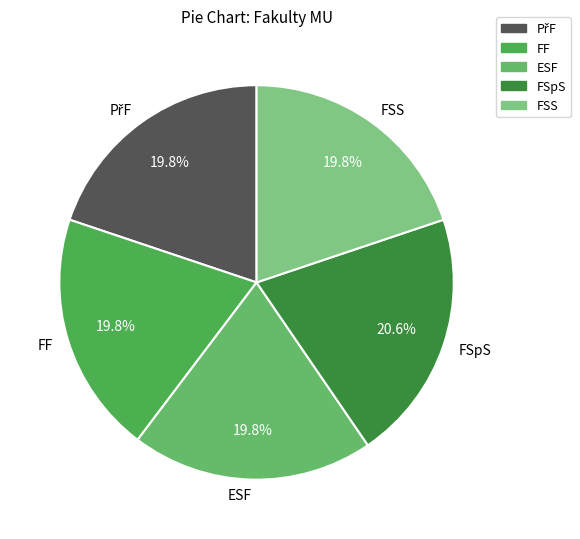

Which slice is the largest?

FSpS